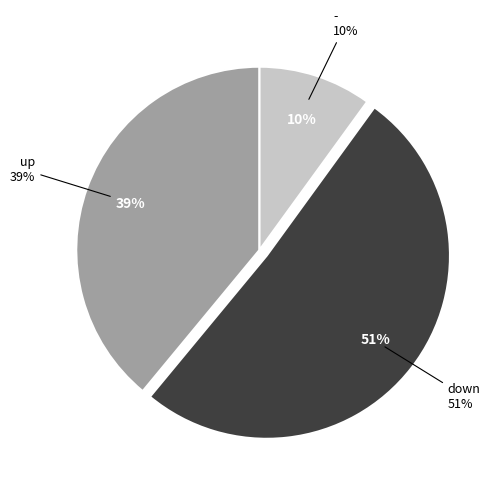

Which category has the biggest portion of the pie?

down